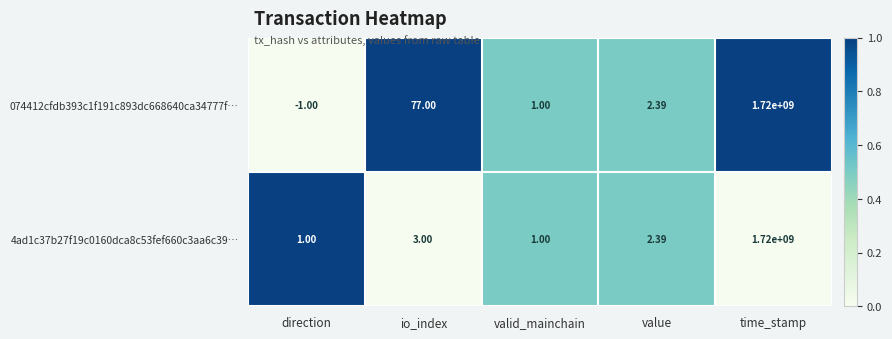

Which series has the widest spread of values?

074412cfdb393c1f191c893dc668640ca34777f…